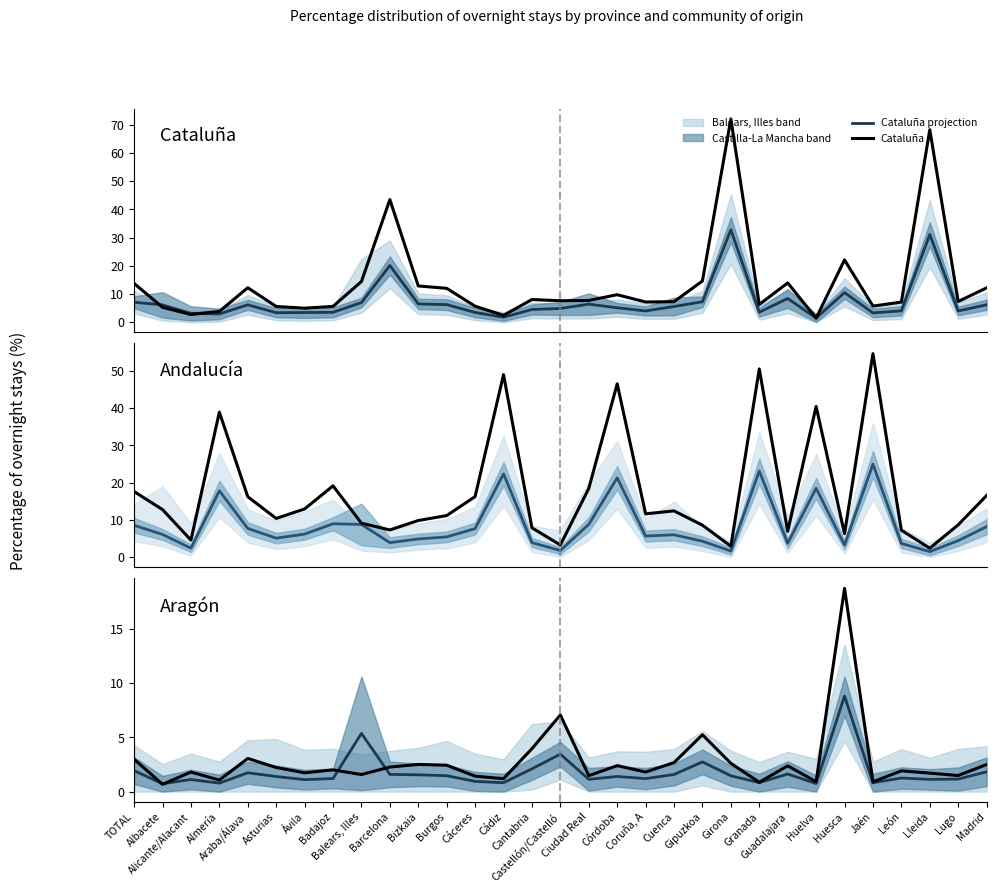

True or false: Andalucía projection has a value of 4.4 at Lugo.

True